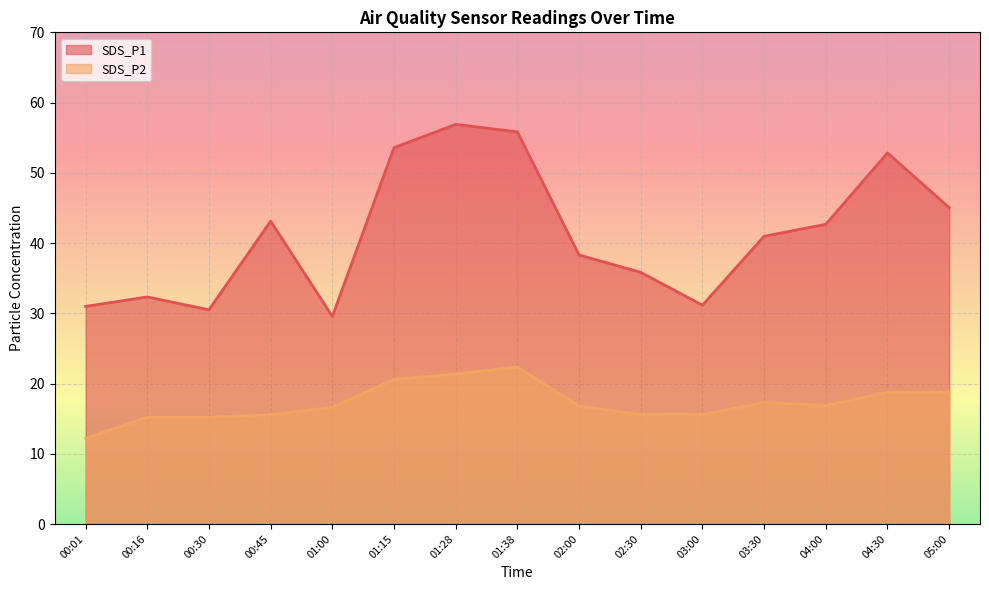

Which series has the largest range (max minus min)?

SDS_P1